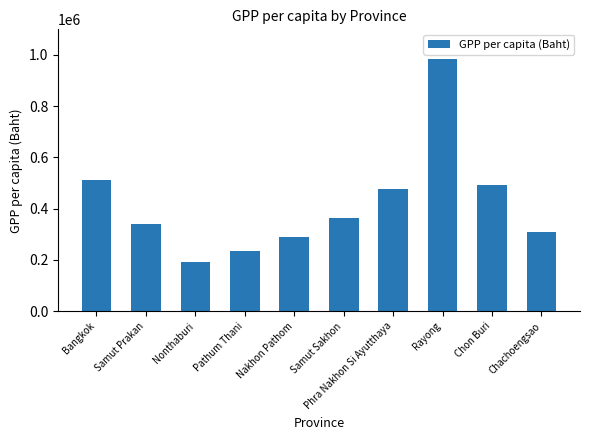

What is the difference between the values at Pathum Thani and Samut Sakhon?

128209